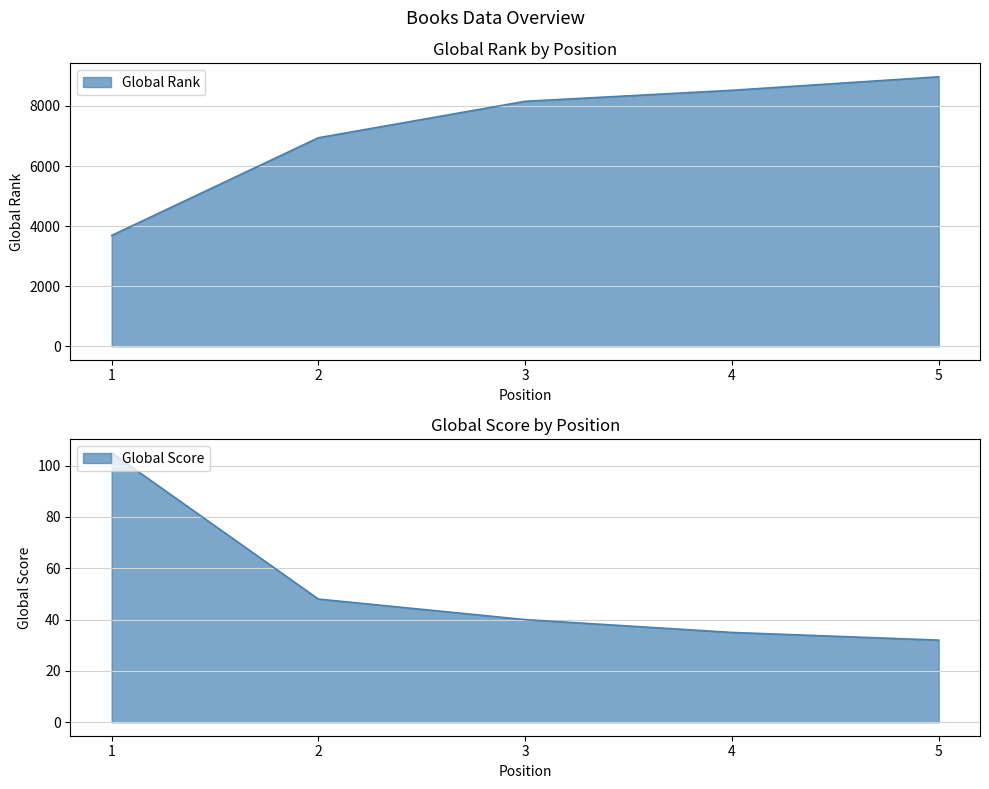

Rank the series at 5 from highest to lowest value.

Global Rank, Global Score